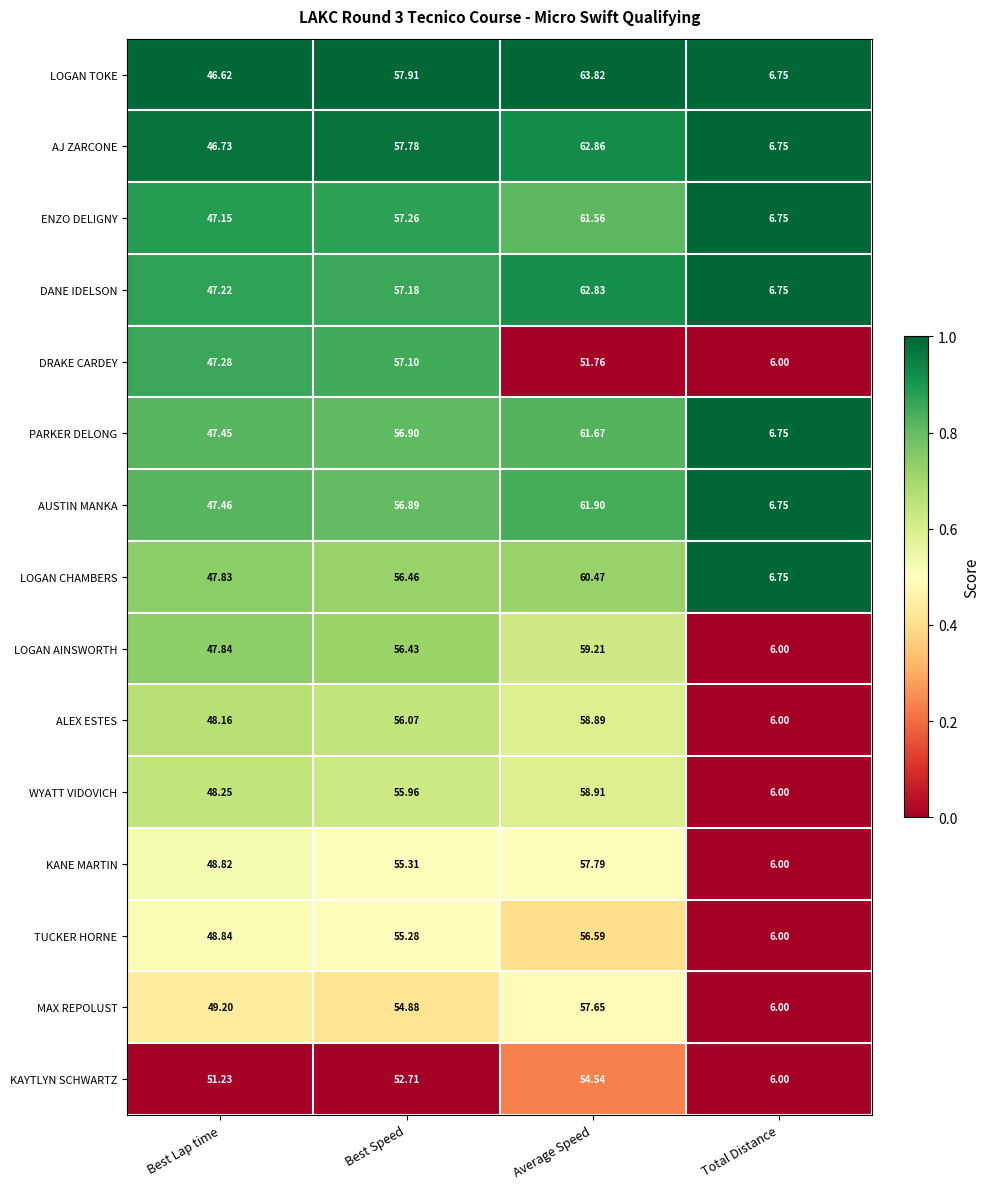

At which label does LOGAN TOKE reach its minimum?

Total Distance